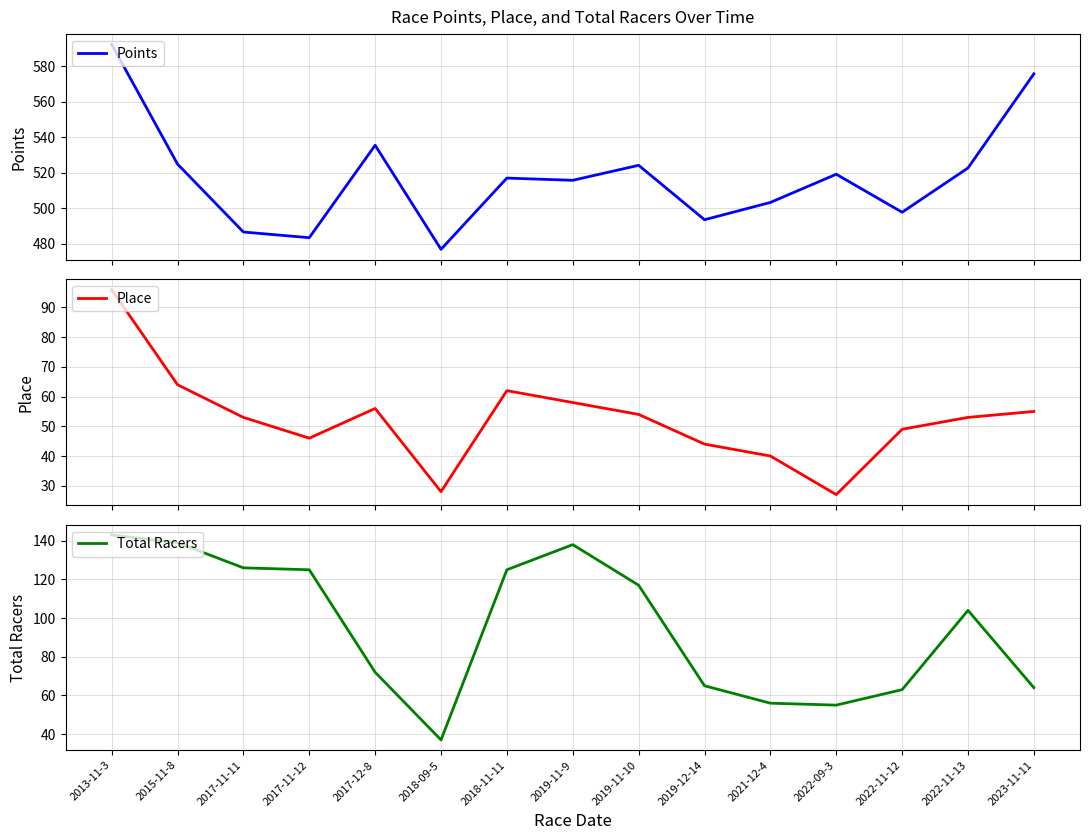

Which series has the largest range (max minus min)?

Points